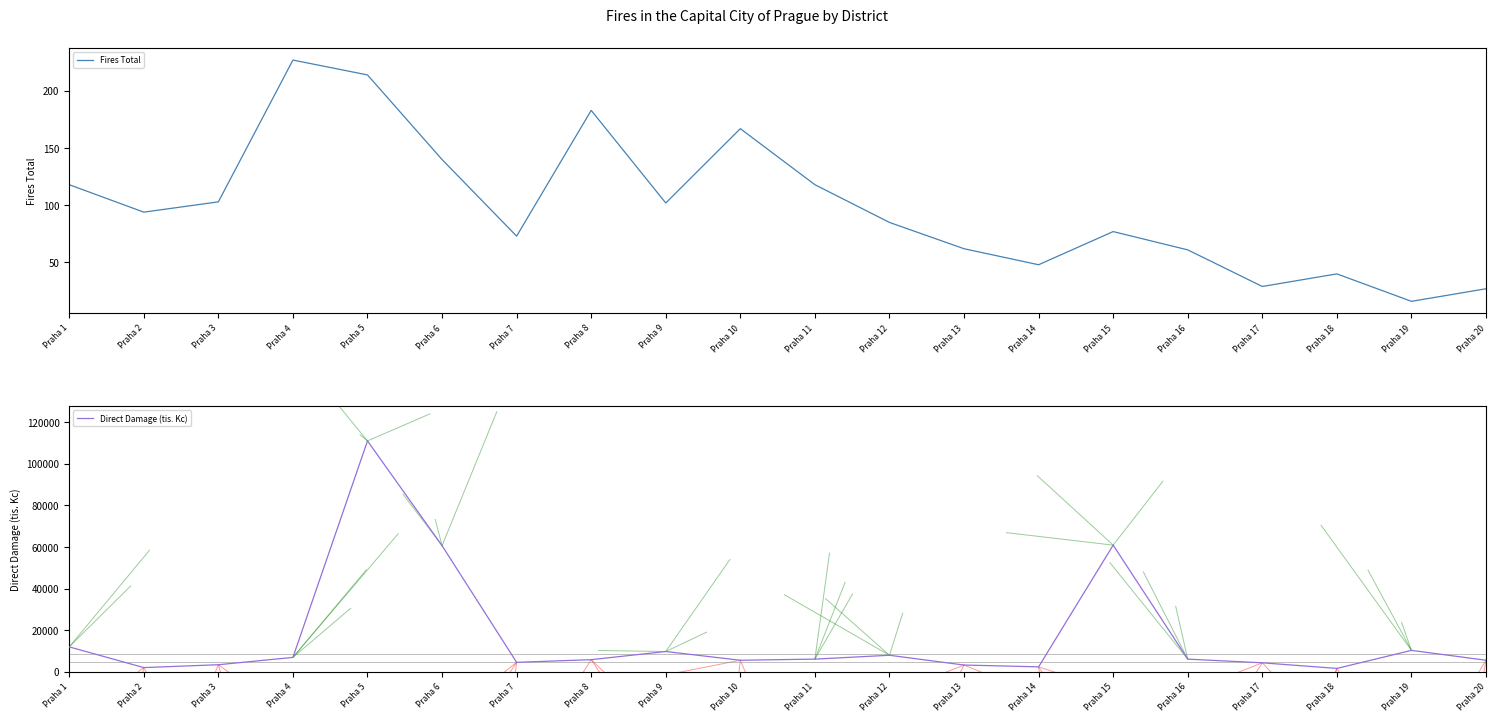

At which category does Fires Total reach its first local valley?

Praha 2